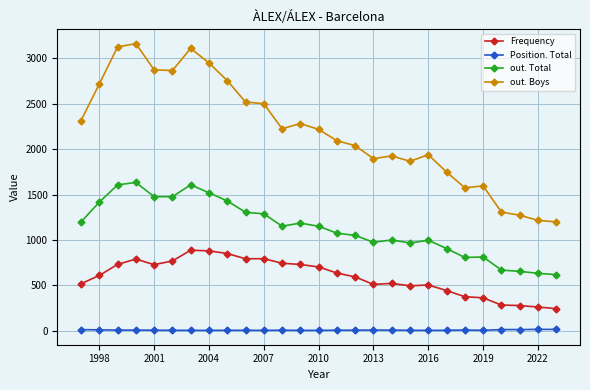

True or false: out. Total and out. Boys intersect in this chart.

False